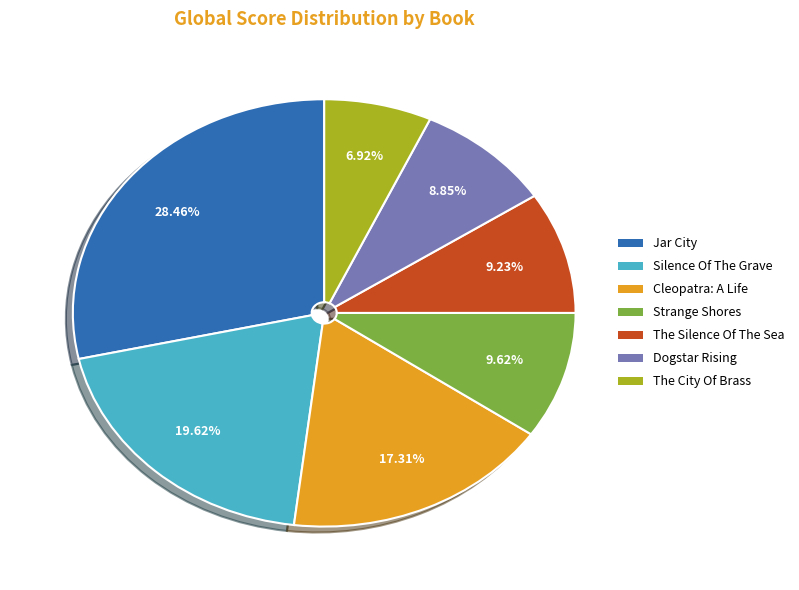

To the nearest percent, what percentage of the pie is Strange Shores?

10%